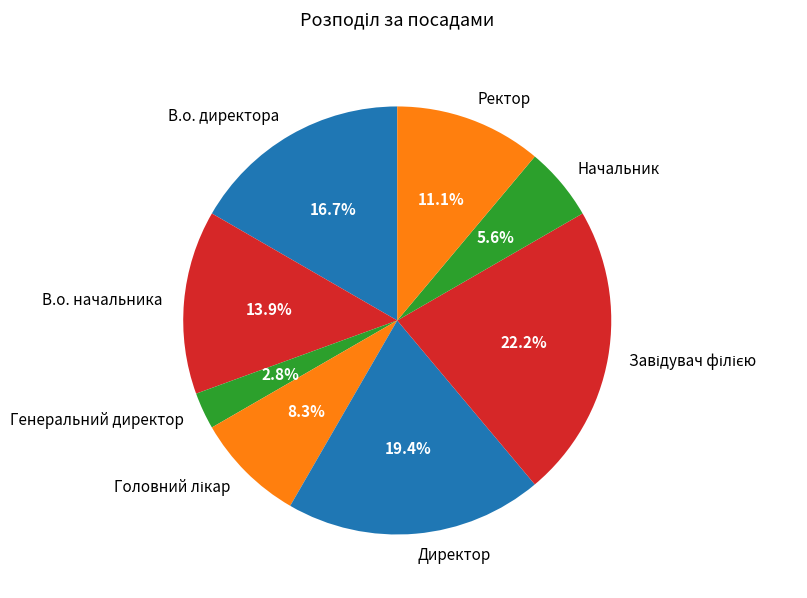

Which category has the biggest portion of the pie?

Завідувач філією